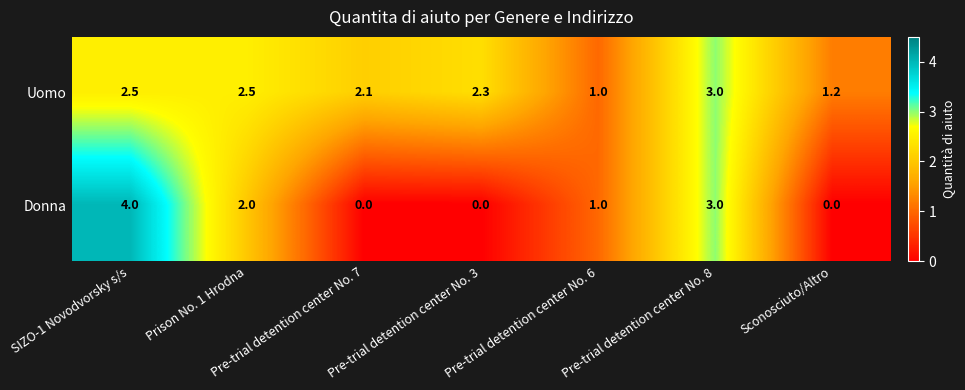

What is the total value across all series at Pre-trial detention center No. 6?

2.0